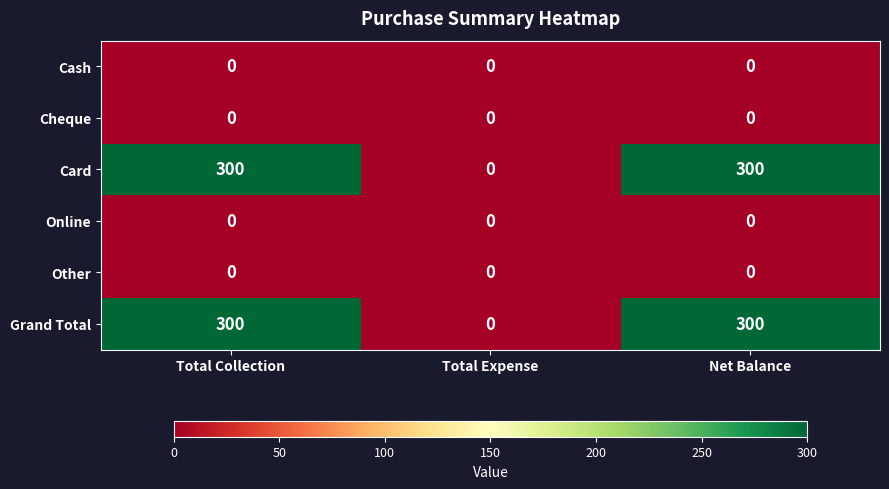

How many categories are shown in the chart?

3